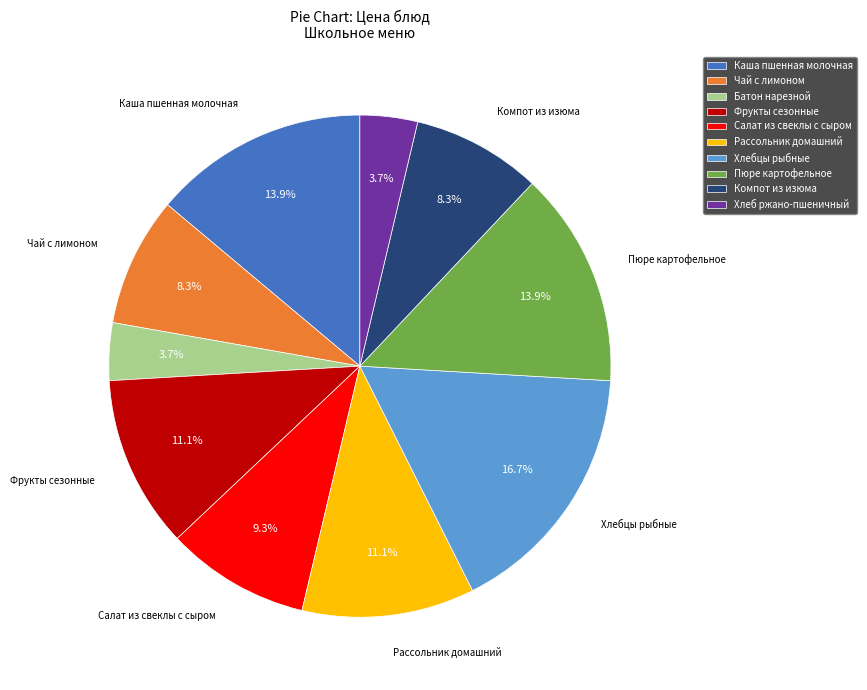

To the nearest percent, what percentage of the pie is Чай с лимоном?

8%